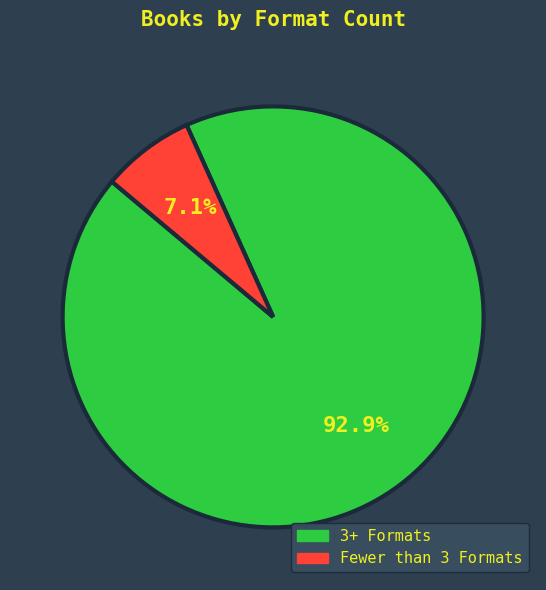

Does any single category account for the majority?

Yes